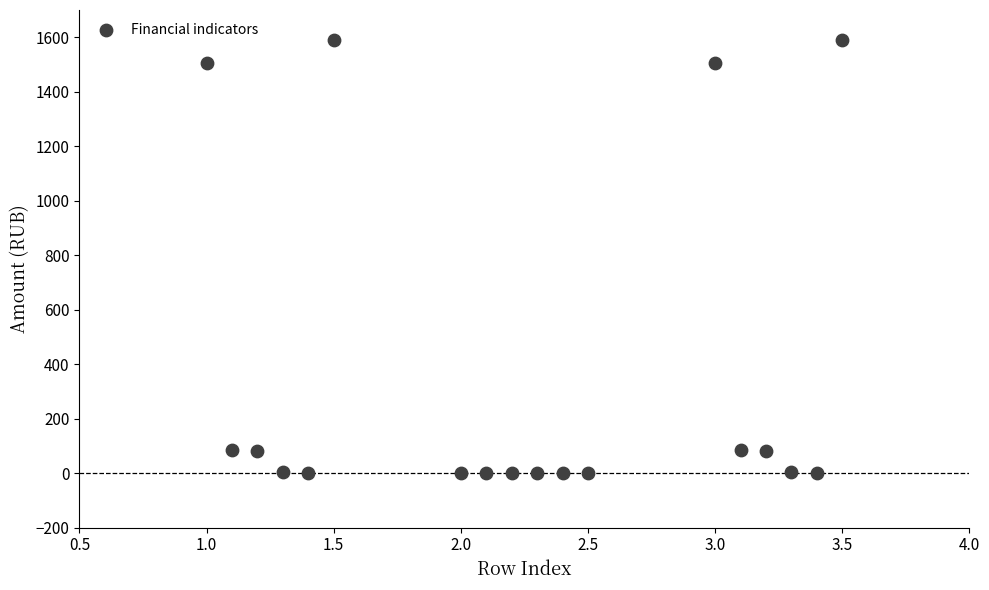

What is the range of Y values (max minus min)?

1591.0